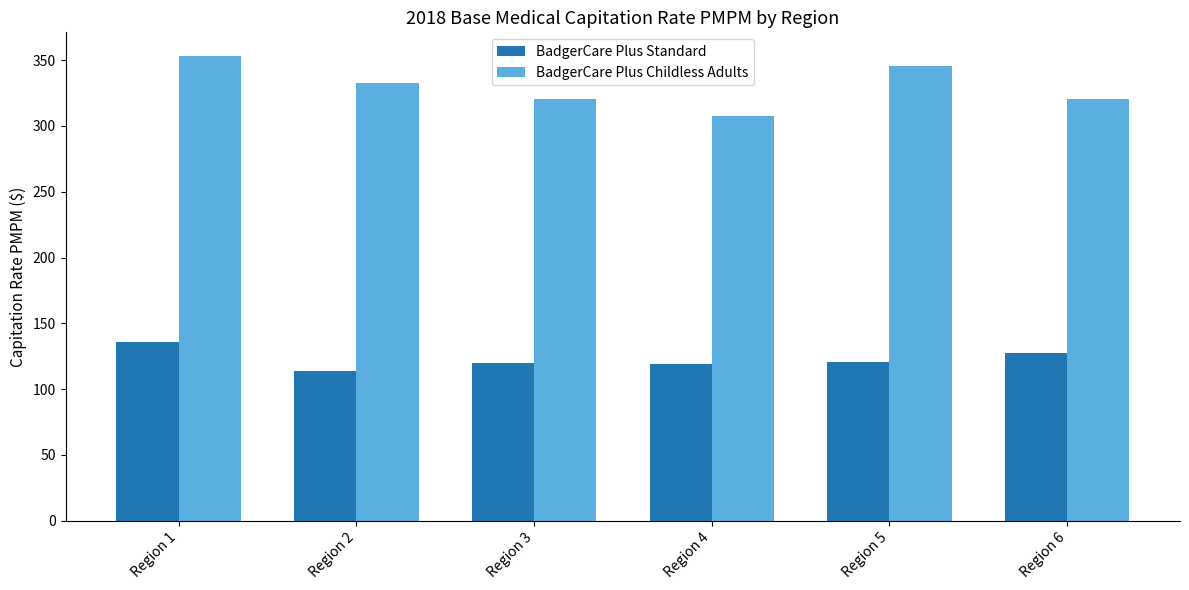

Which category has the highest value in the BadgerCare Plus Standard series?

Region 1